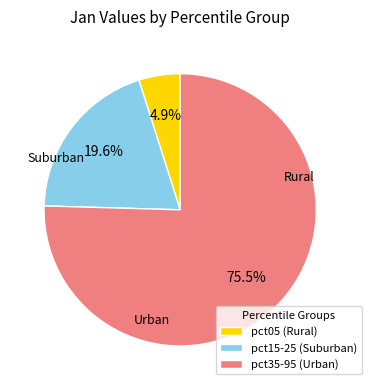

Which slice is the smallest?

pct05 (Rural)